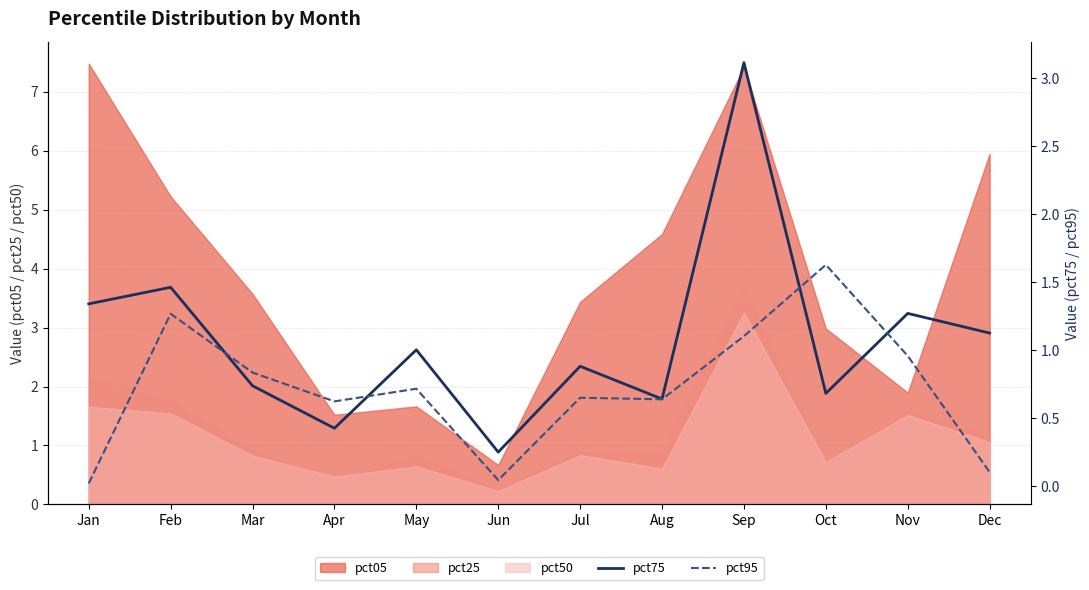

True or false: pct95 has more than 1 points higher than both neighbors.

True